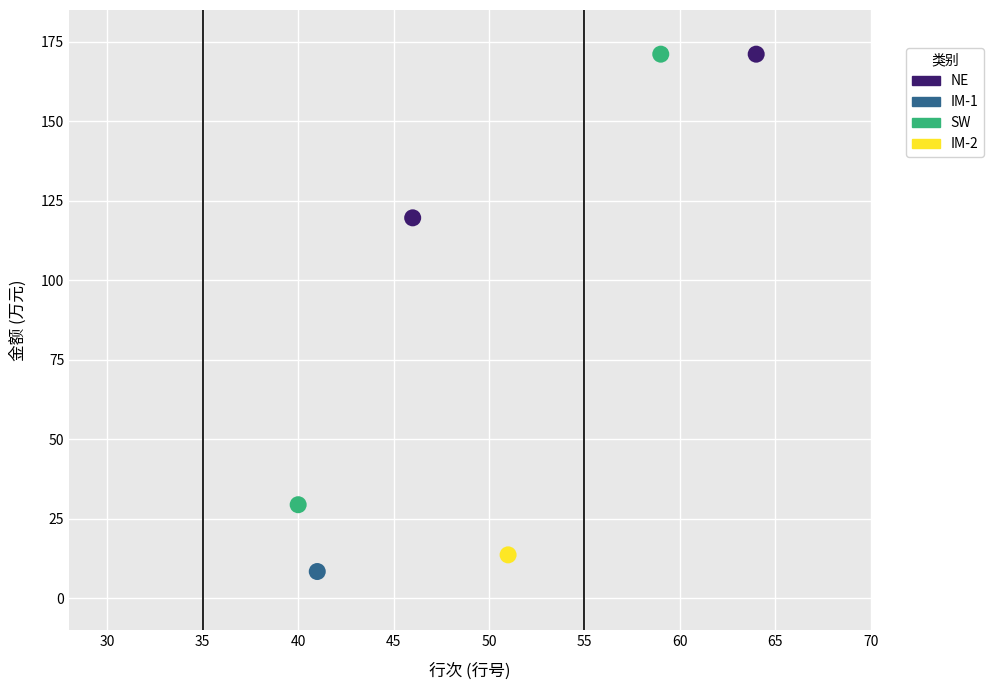

What are all the series names shown in the legend?

NE, IM-1, SW, IM-2